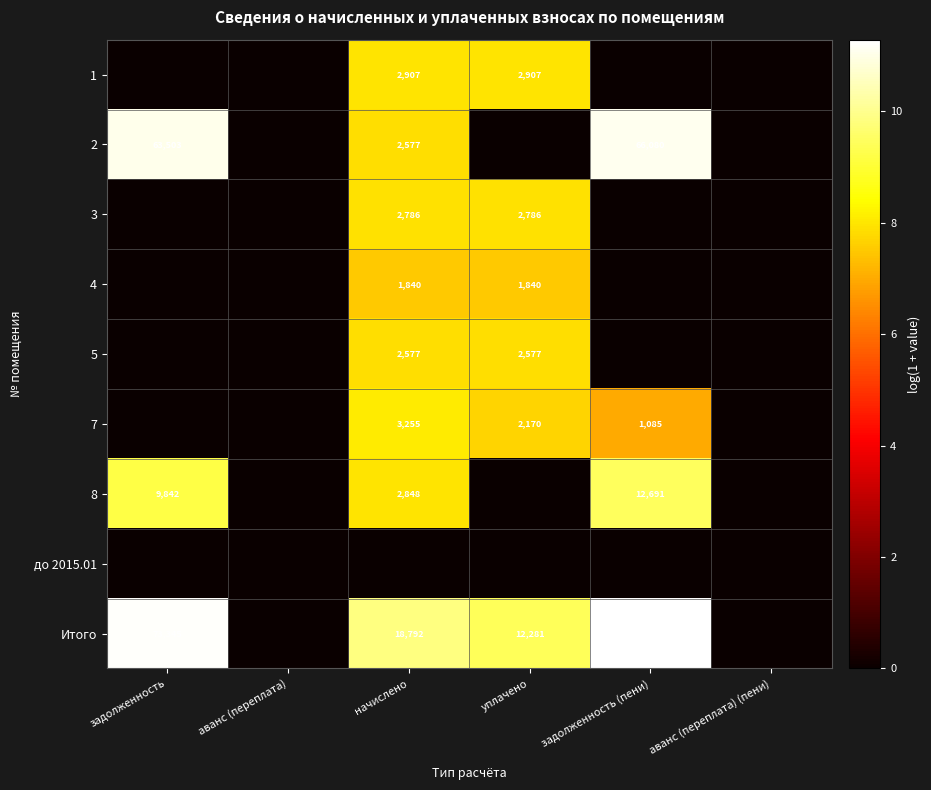

Is it true that 2 equals 2577 at начислено?

True